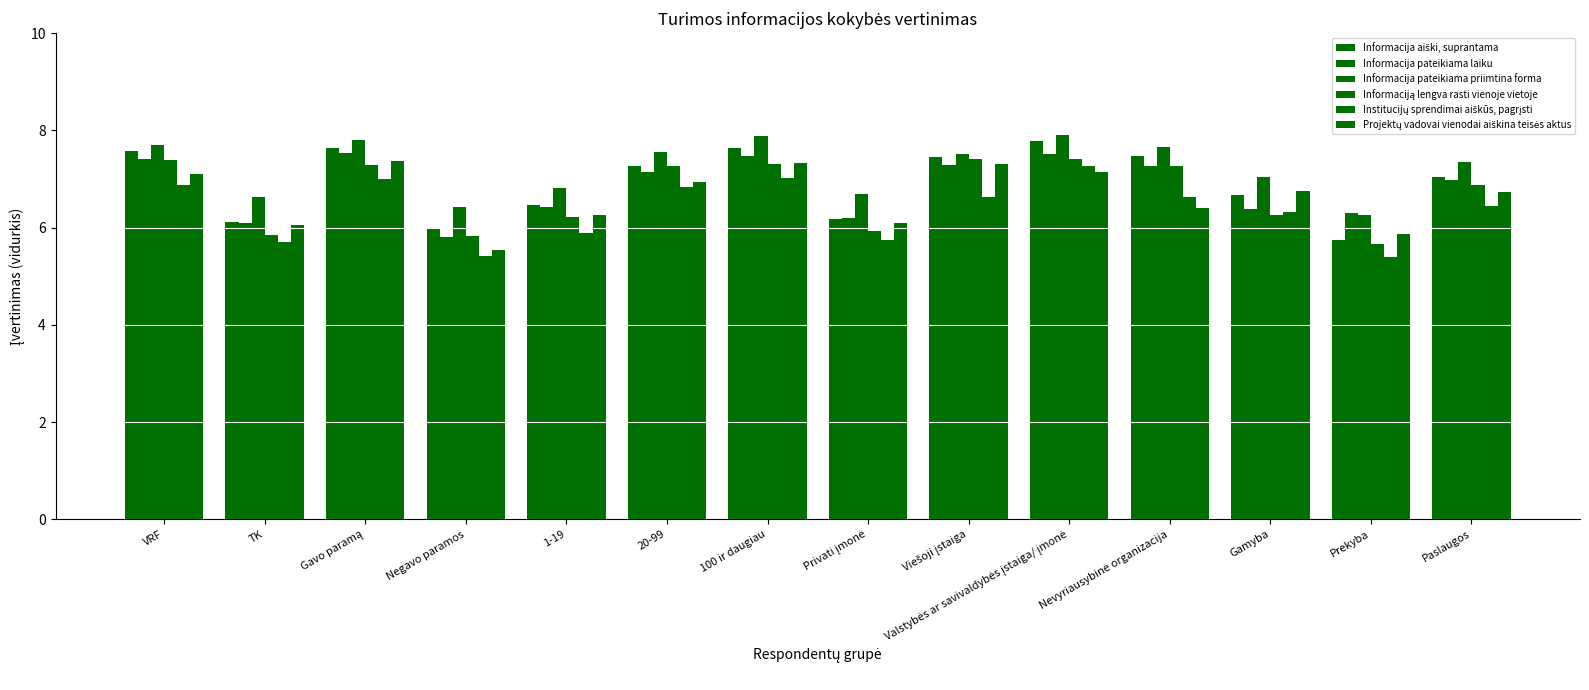

Count the number of categories in the chart.

14